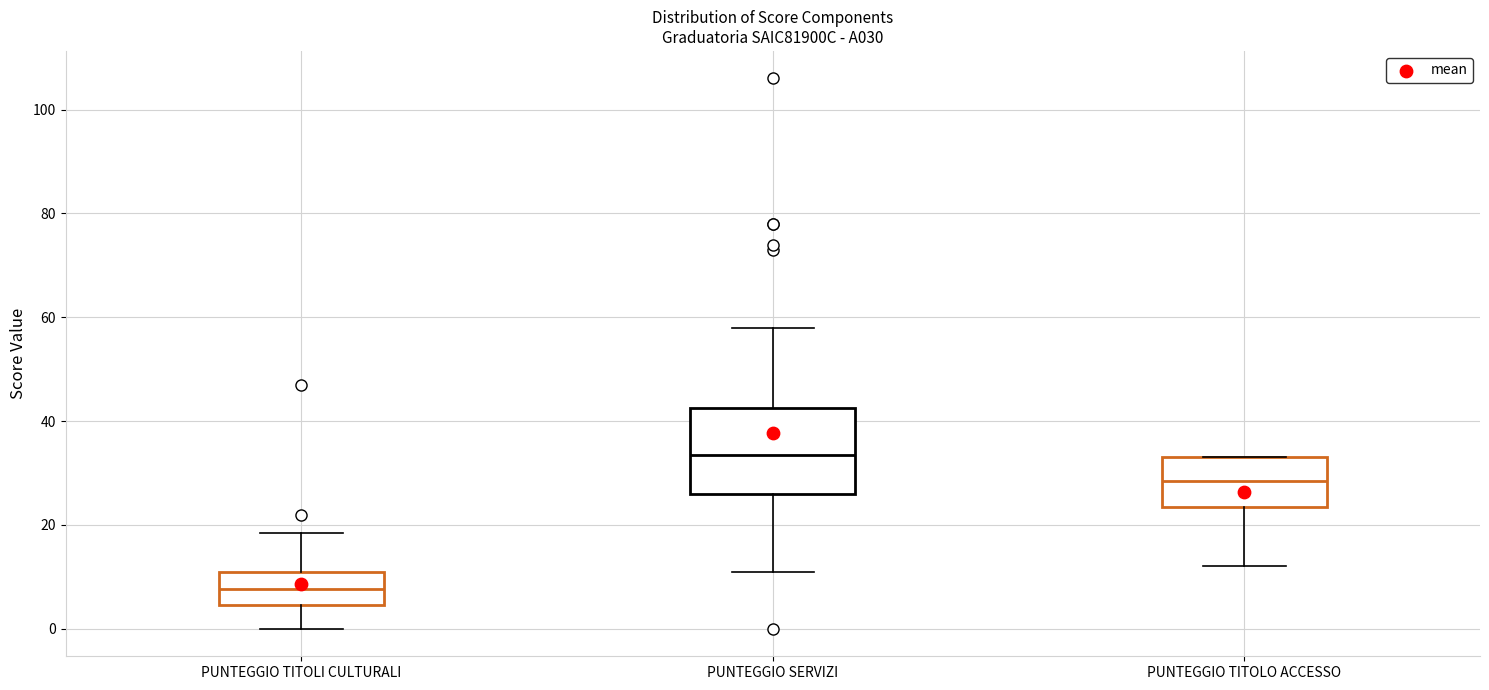

Where does the lower whisker of the box for PUNTEGGIO TITOLI CULTURALI end on the y-axis? The values are not printed on the chart, so give them approximately, as read against the axis.

0